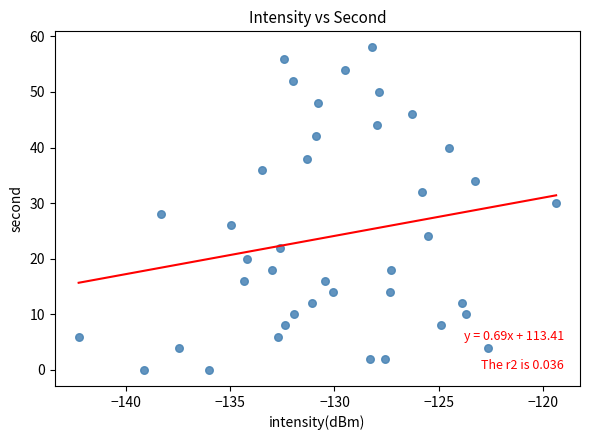

What is the range of Y values (max minus min)?

58